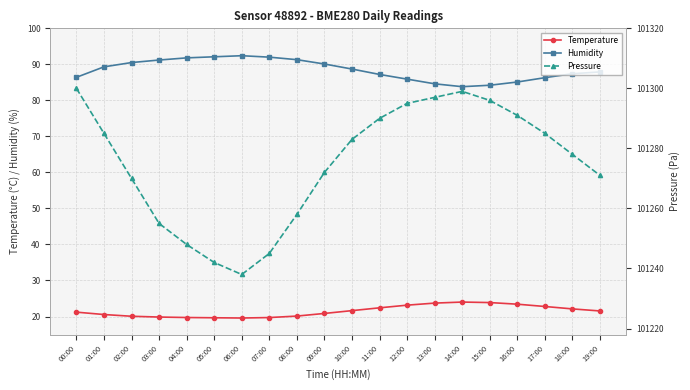

Which category has the highest value across all series?

00:00